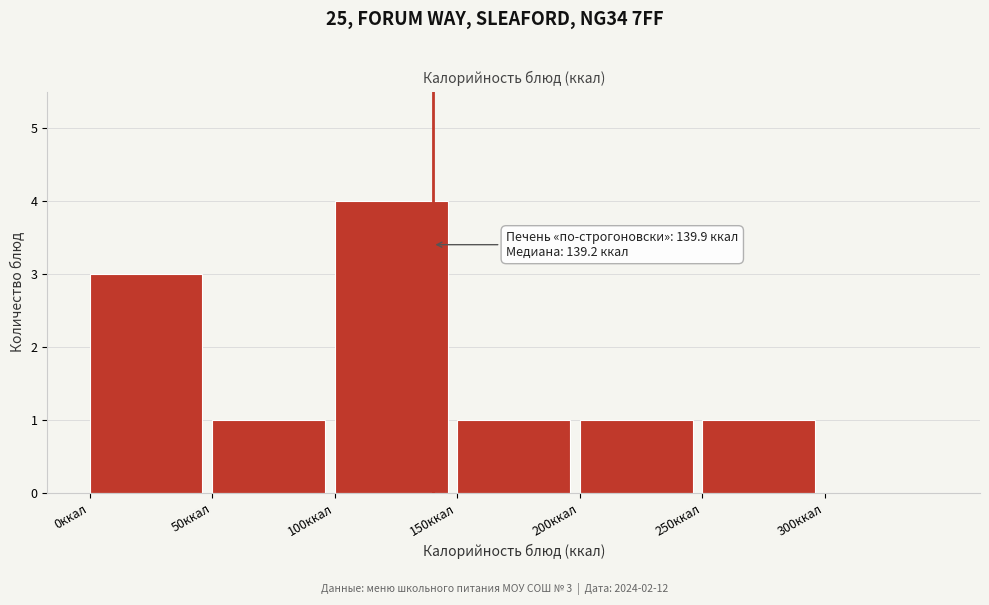

Over which range of the x-axis is the bar tallest?

100 to 150